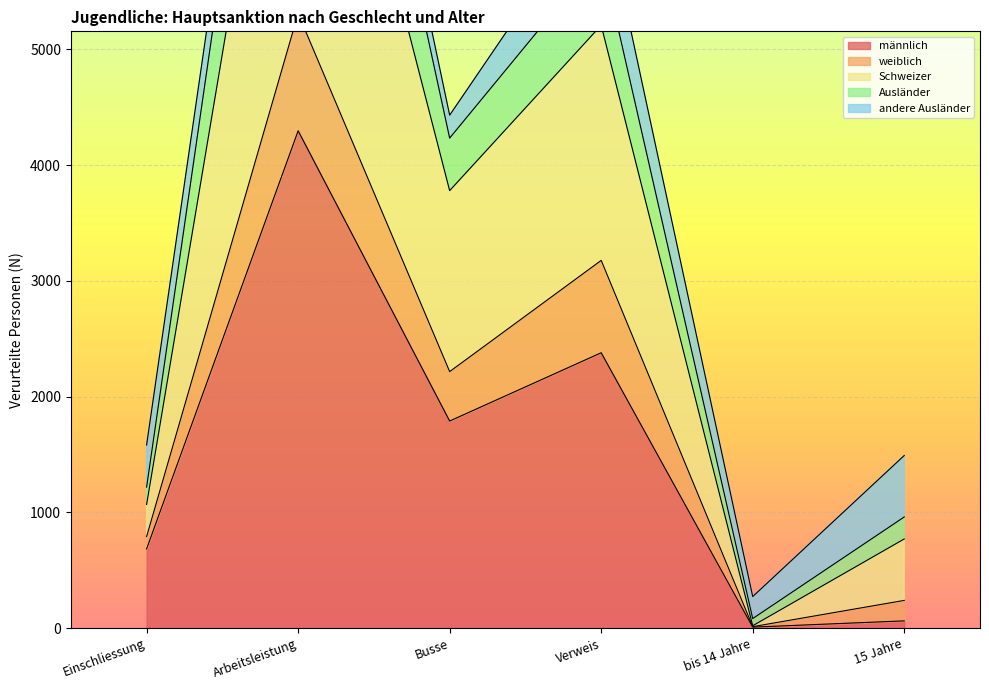

Is it true that männlich equals 684 at Einschliessung?

True